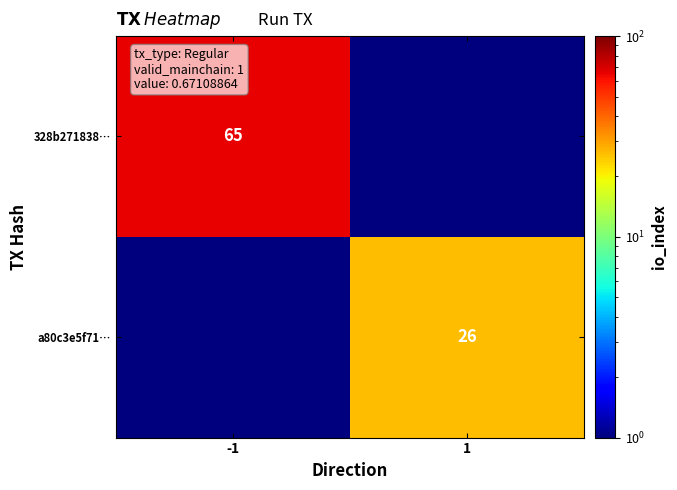

Is it true that a80c3e5f71… equals 26.0 at 1?

True